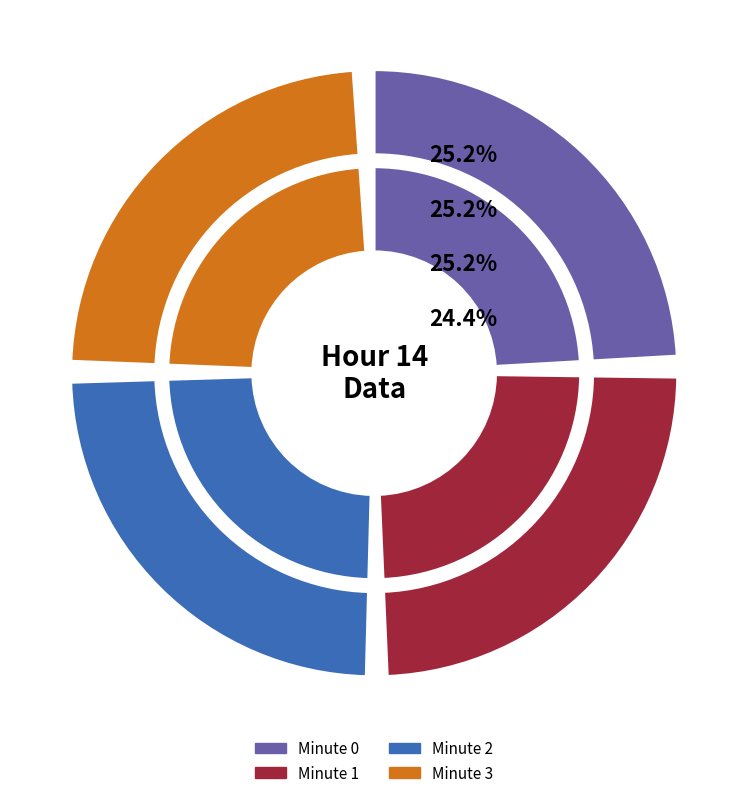

Is there a majority slice in this chart?

No